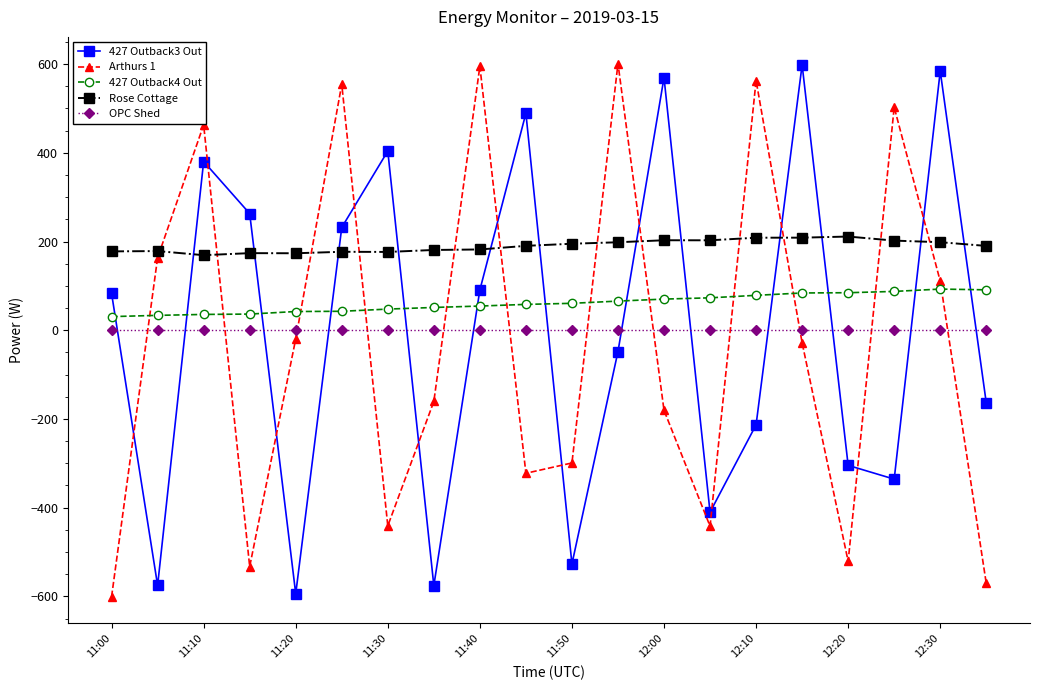

After their last crossing, which series has the higher values: 427 Outback3 Out or 427 Outback4 Out?

427 Outback4 Out